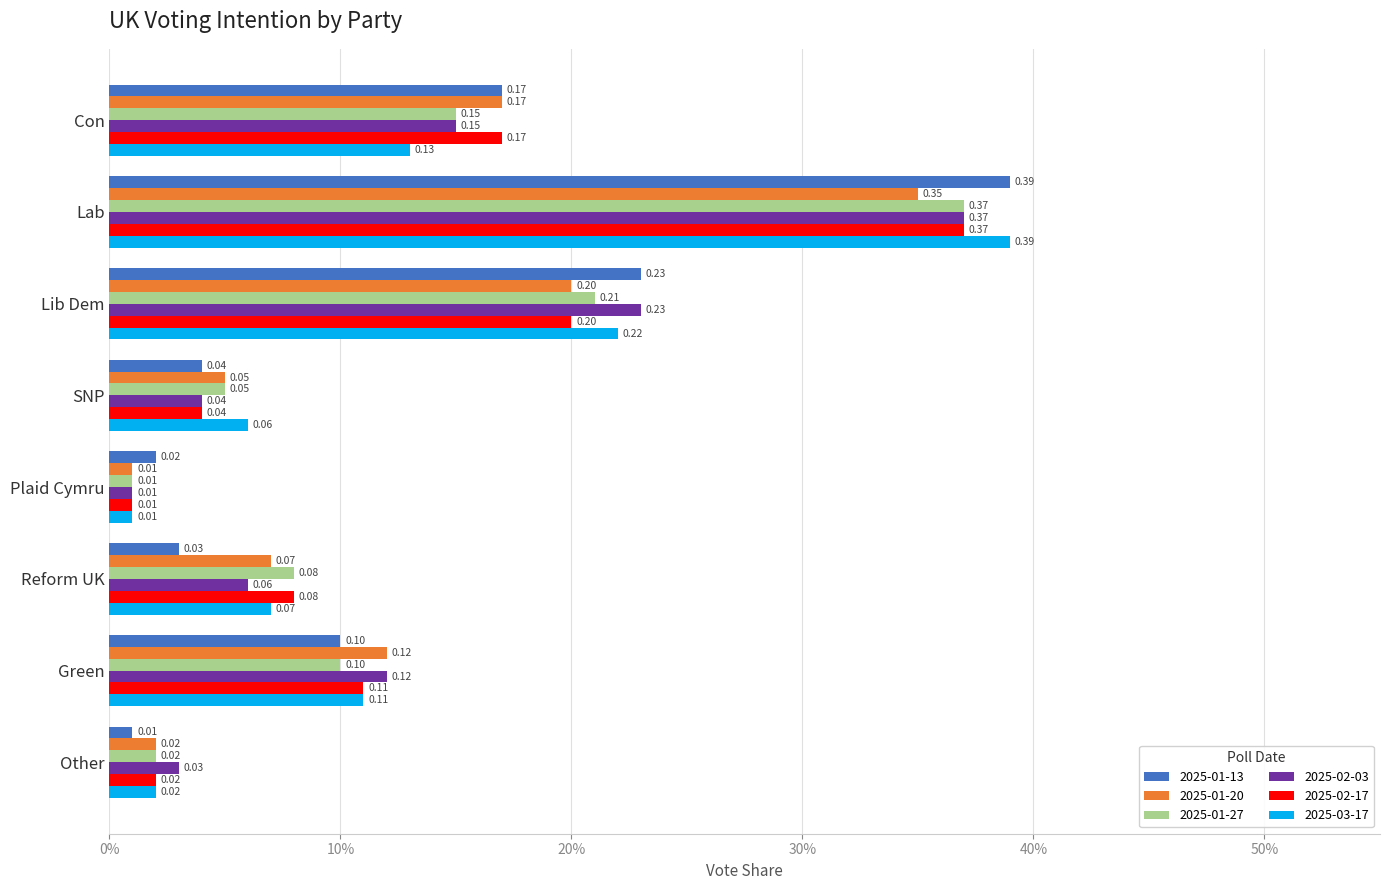

What is the label of the 5th bar from the right?

SNP